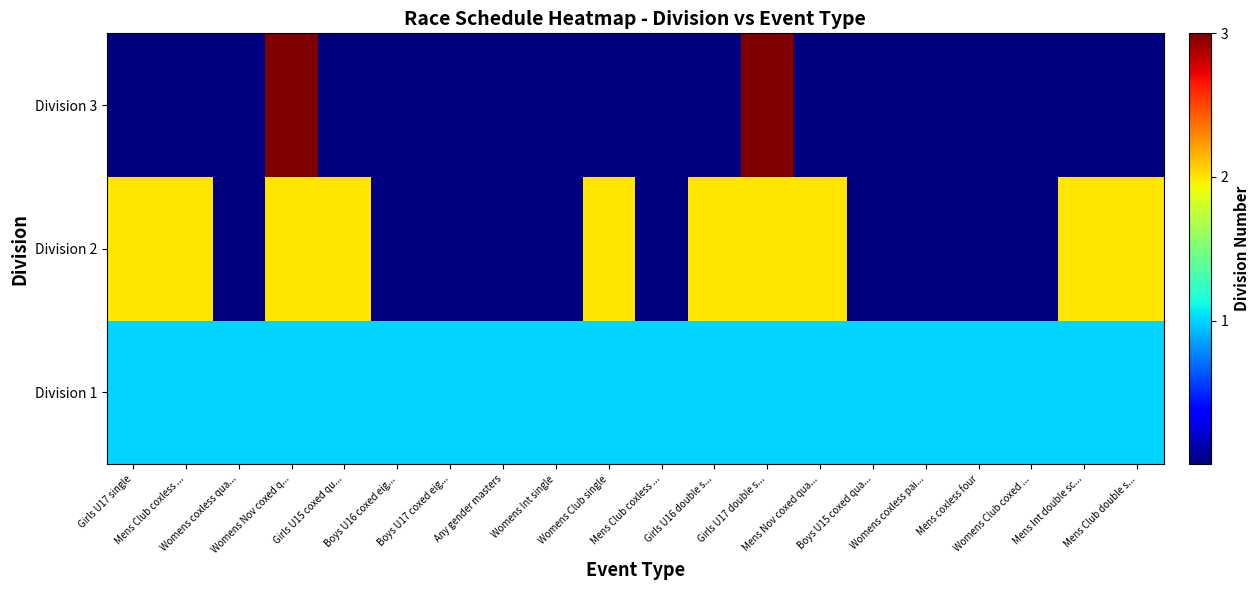

Reading left to right, transcribe all the data shown in this chart.

Division 1: Girls U17 single=1	Mens Club coxless ...=1	Womens coxless qua...=1	Womens Nov coxed q...=1	Girls U15 coxed qu...=1	Boys U16 coxed eig...=1	Boys U17 coxed eig...=1	Any gender masters=1	Womens Int single=1	Womens Club single=1	Mens Club coxless ...=1	Girls U16 double s...=1	Girls U17 double s...=1	Mens Nov coxed qua...=1	Boys U15 coxed qua...=1	Womens coxless pai...=1	Mens coxless four=1	Womens Club coxed ...=1	Mens Int double sc...=1	Mens Club double s...=1
Division 2: Girls U17 single=2	Mens Club coxless ...=2	Womens coxless qua...=0	Womens Nov coxed q...=2	Girls U15 coxed qu...=2	Boys U16 coxed eig...=0	Boys U17 coxed eig...=0	Any gender masters=0	Womens Int single=0	Womens Club single=2	Mens Club coxless ...=0	Girls U16 double s...=2	Girls U17 double s...=2	Mens Nov coxed qua...=2	Boys U15 coxed qua...=0	Womens coxless pai...=0	Mens coxless four=0	Womens Club coxed ...=0	Mens Int double sc...=2	Mens Club double s...=2
Division 3: Girls U17 single=0	Mens Club coxless ...=0	Womens coxless qua...=0	Womens Nov coxed q...=3	Girls U15 coxed qu...=0	Boys U16 coxed eig...=0	Boys U17 coxed eig...=0	Any gender masters=0	Womens Int single=0	Womens Club single=0	Mens Club coxless ...=0	Girls U16 double s...=0	Girls U17 double s...=3	Mens Nov coxed qua...=0	Boys U15 coxed qua...=0	Womens coxless pai...=0	Mens coxless four=0	Womens Club coxed ...=0	Mens Int double sc...=0	Mens Club double s...=0